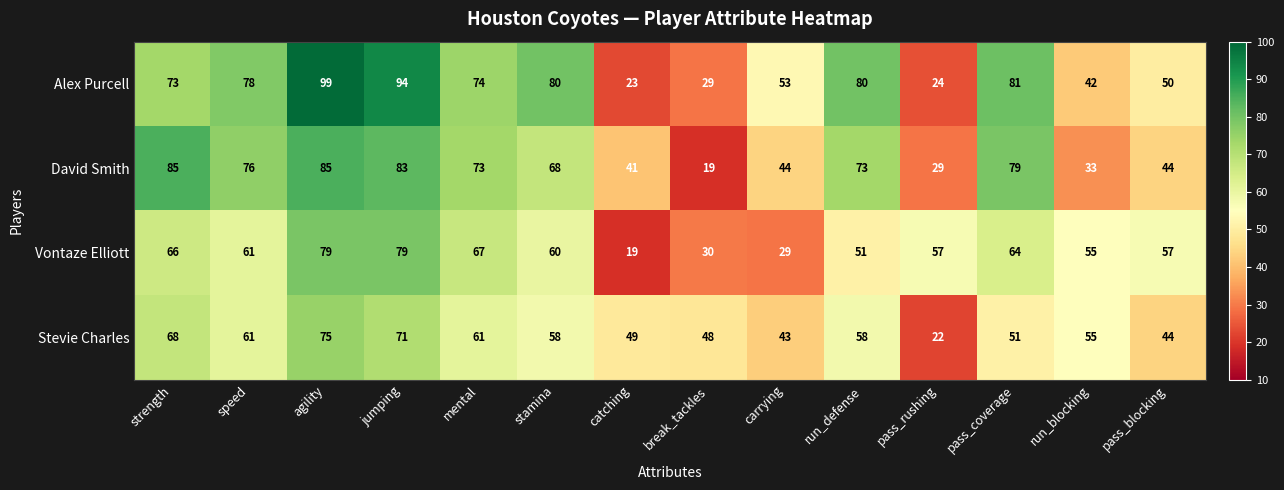

List the series in order of their peak value, lowest first.

Stevie Charles, Vontaze Elliott, David Smith, Alex Purcell